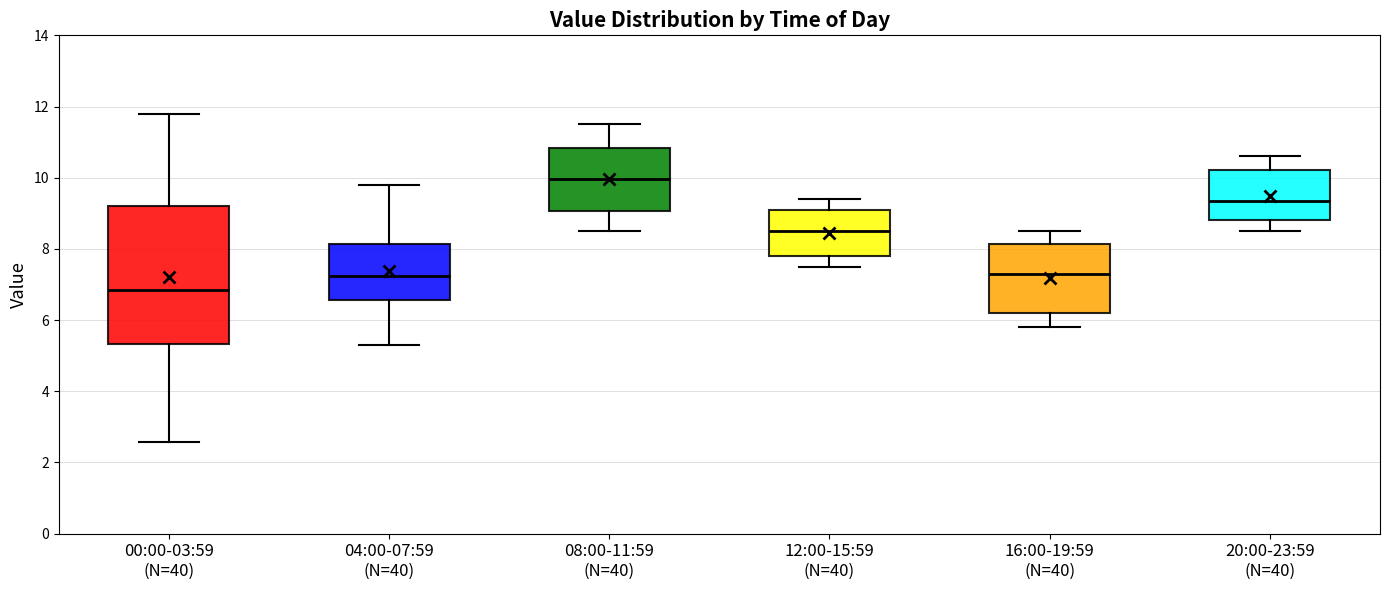

Which box is the tallest, from its lower edge to its upper edge?

00:00-03:59 (N=40)